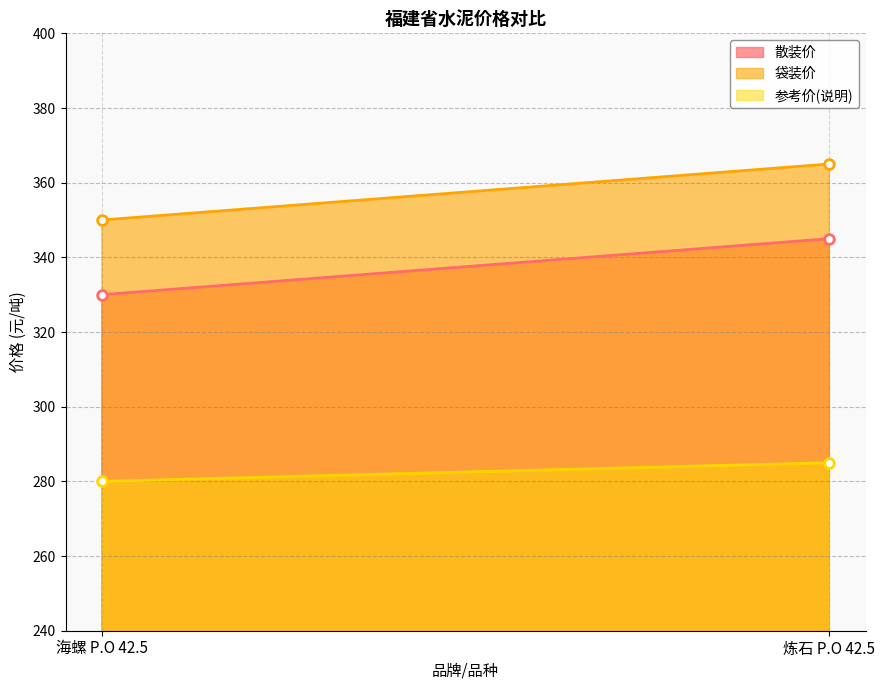

Does the chart display data point markers on the line(s)?

No